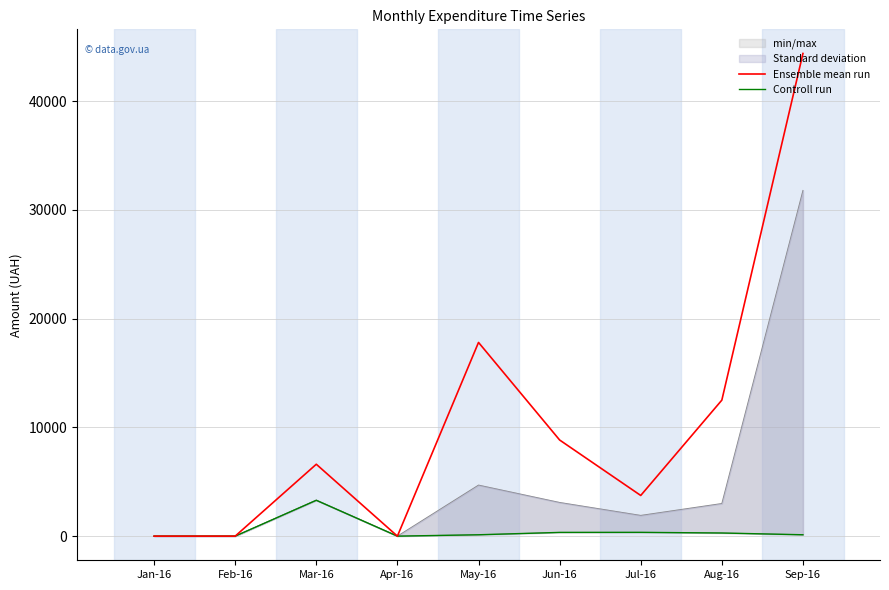

What is the total value across all series at Aug-16?

12794.7